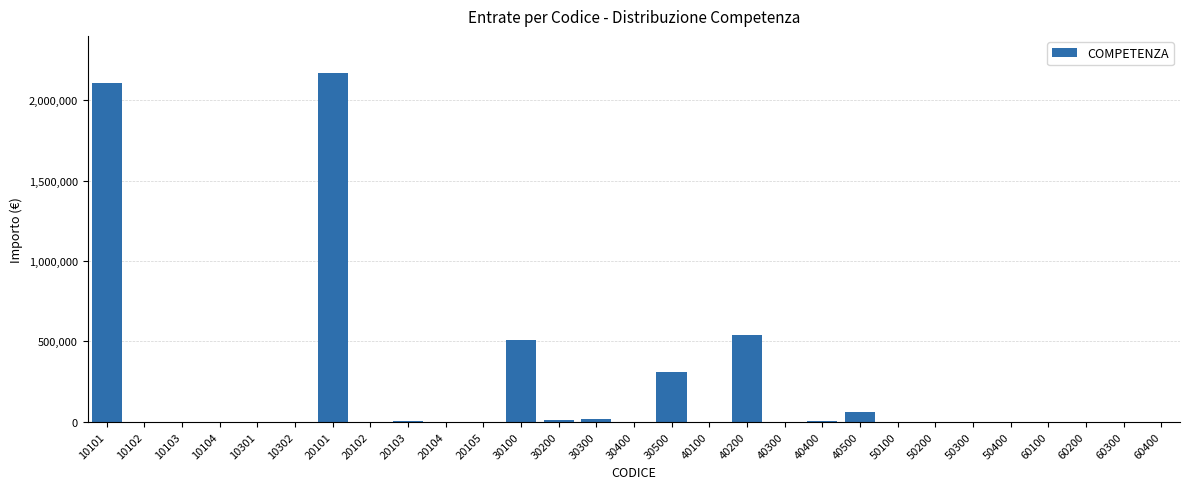

What is the maximum value shown in the chart?

2167359.0